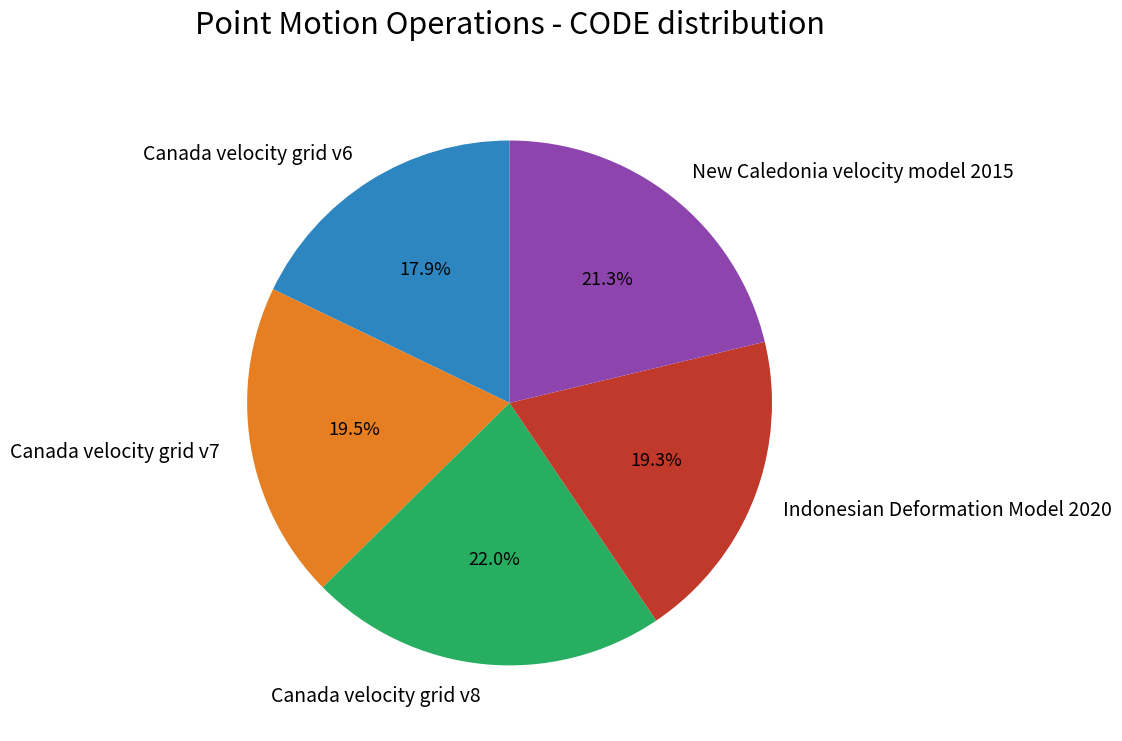

Which slice is the largest?

Canada velocity grid v8